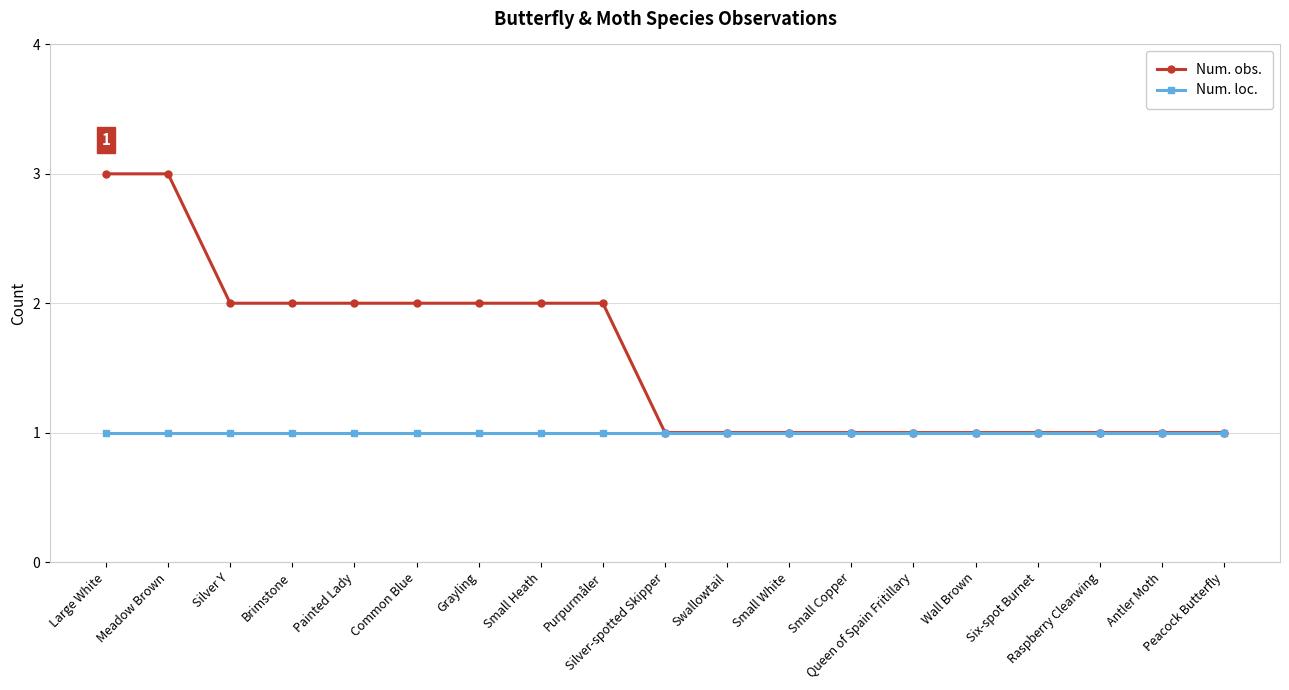

What is the greatest value displayed?

3